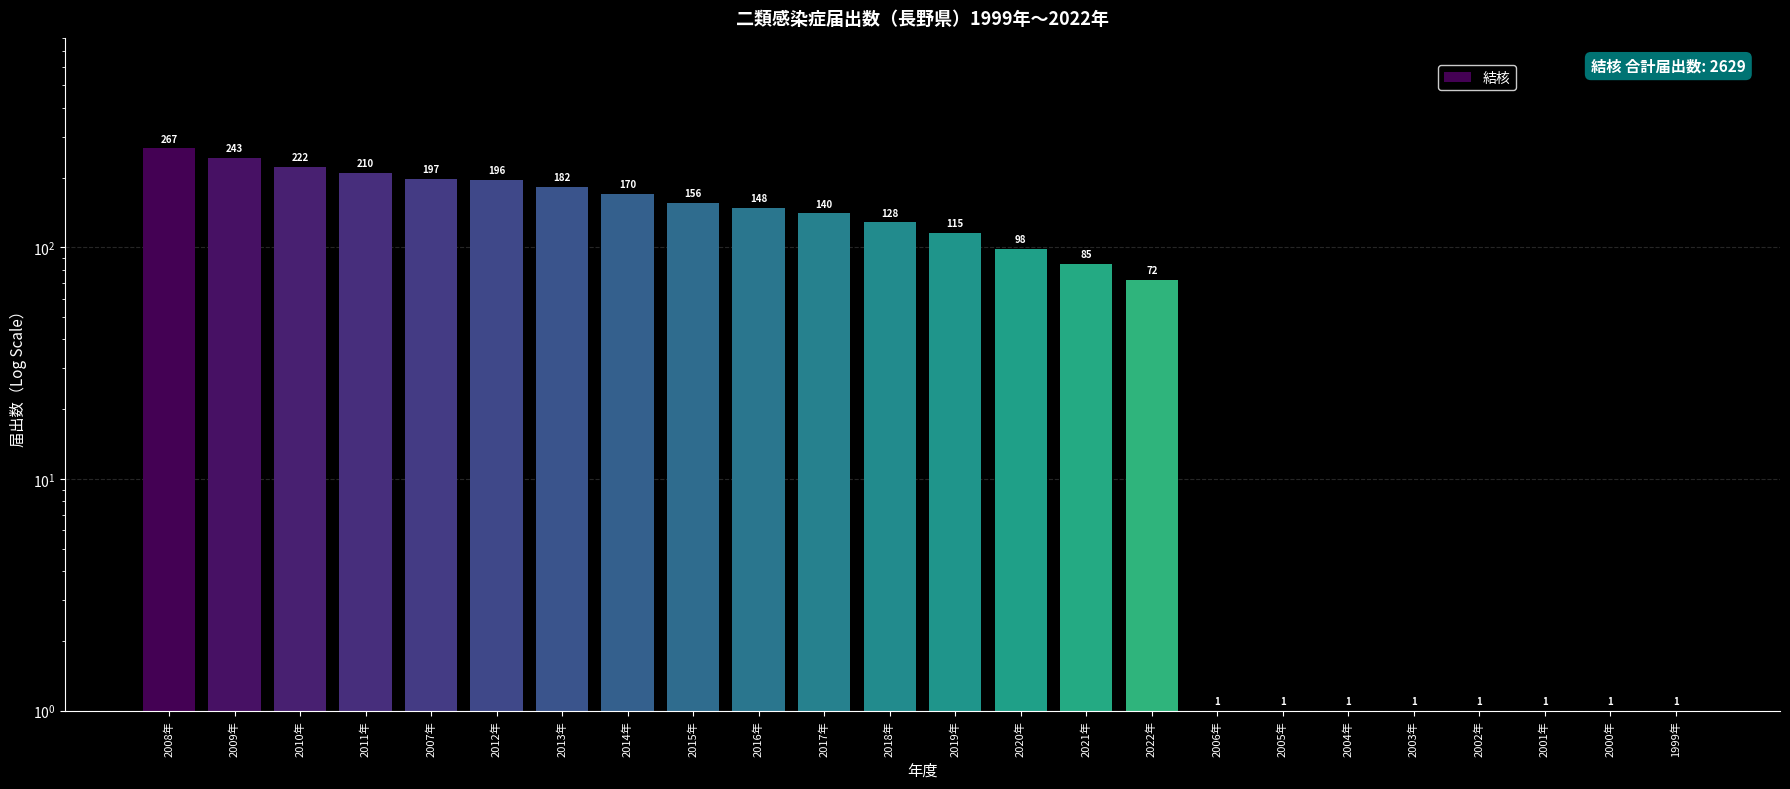

Reading left to right, extract all data points from this chart.

267	243	222	210	197	196	182	170	156	148	140	128	115	98	85	72	1	1	1	1	1	1	1	1